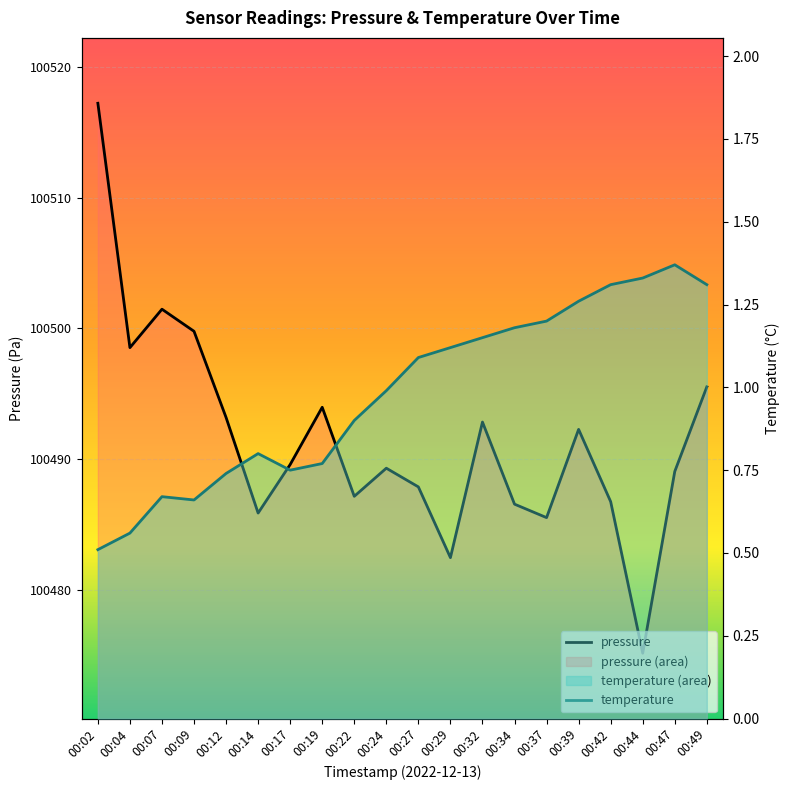

What is the value of the temperature point at the 4th from the left?

0.7